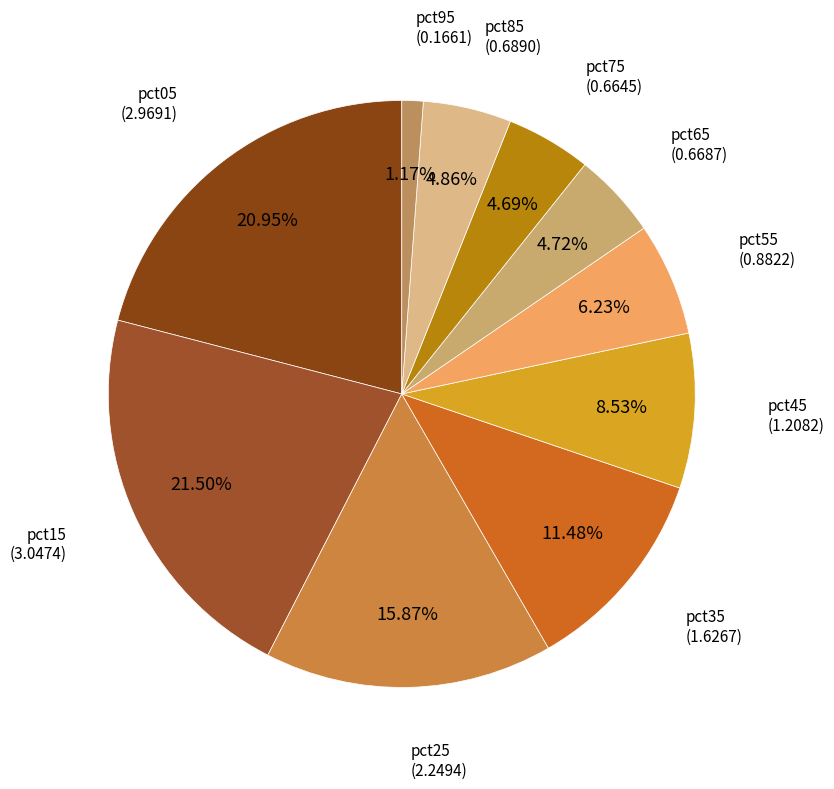

How many slices are in this pie chart?

10